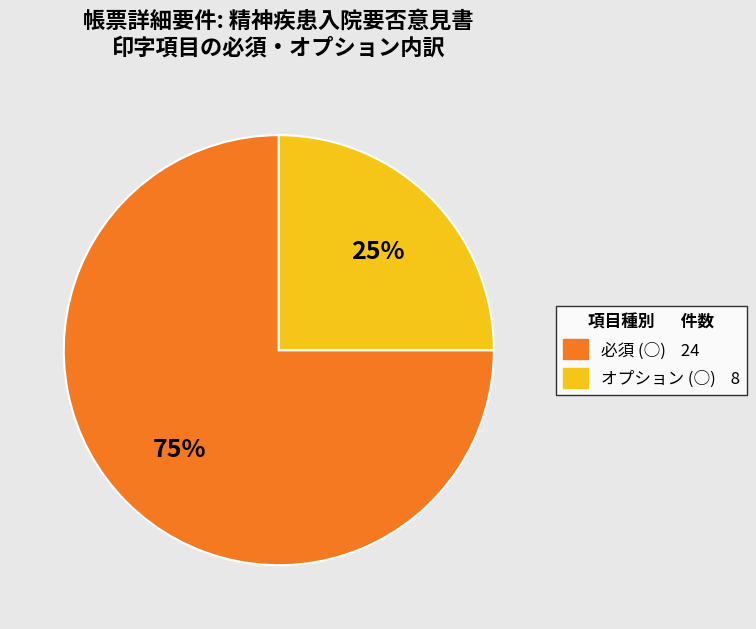

To the nearest percent, what portion does オプション (○) represent?

25%